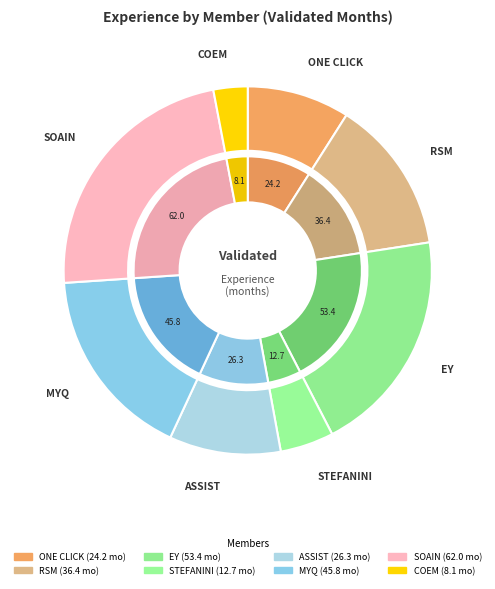

Between ONE CLICK and EY, which is larger?

EY